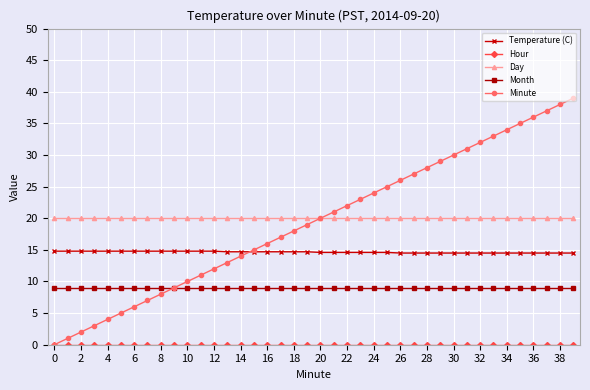

What is the value of the Month point at the 3rd from the left?

9.0